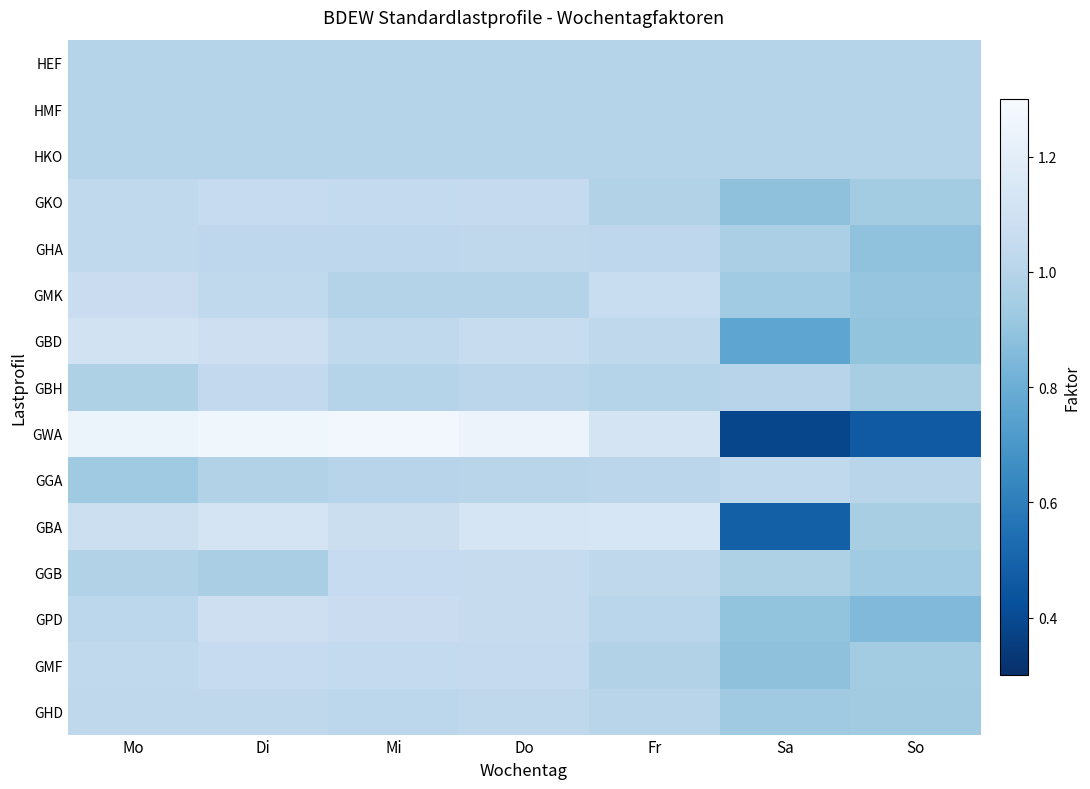

Which series changed the most between Di and Fr?

GWA